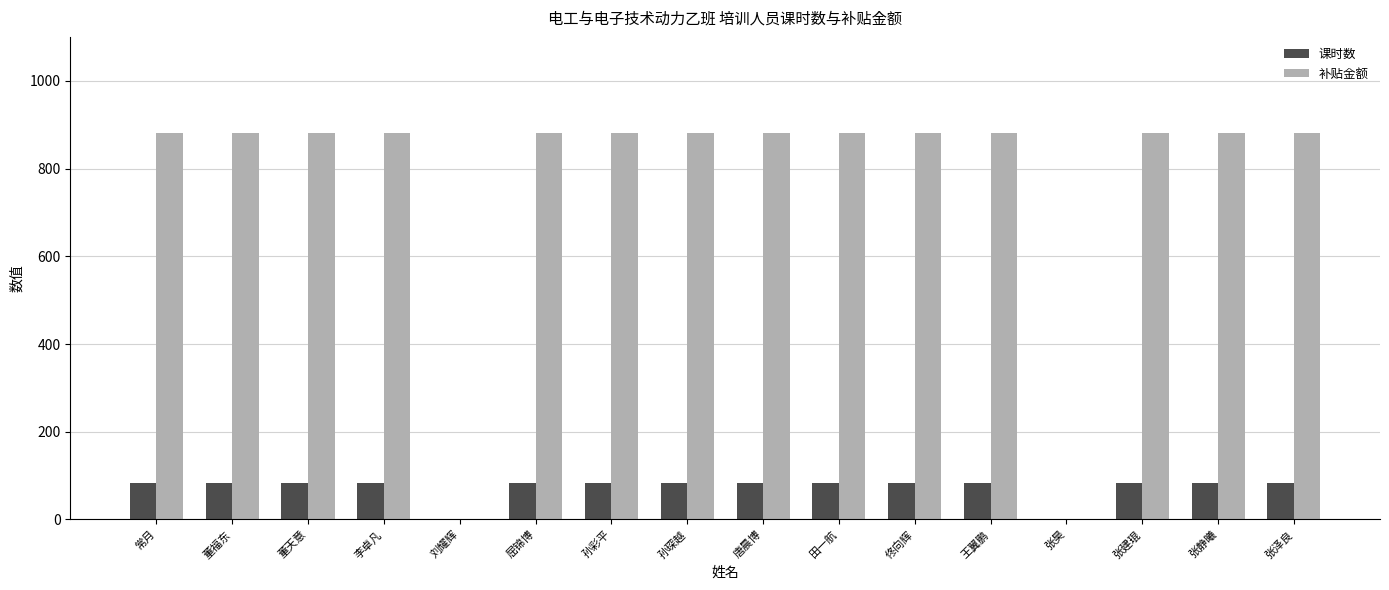

True or false: 补贴金额 has a value of 428 at 佟向辉.

False